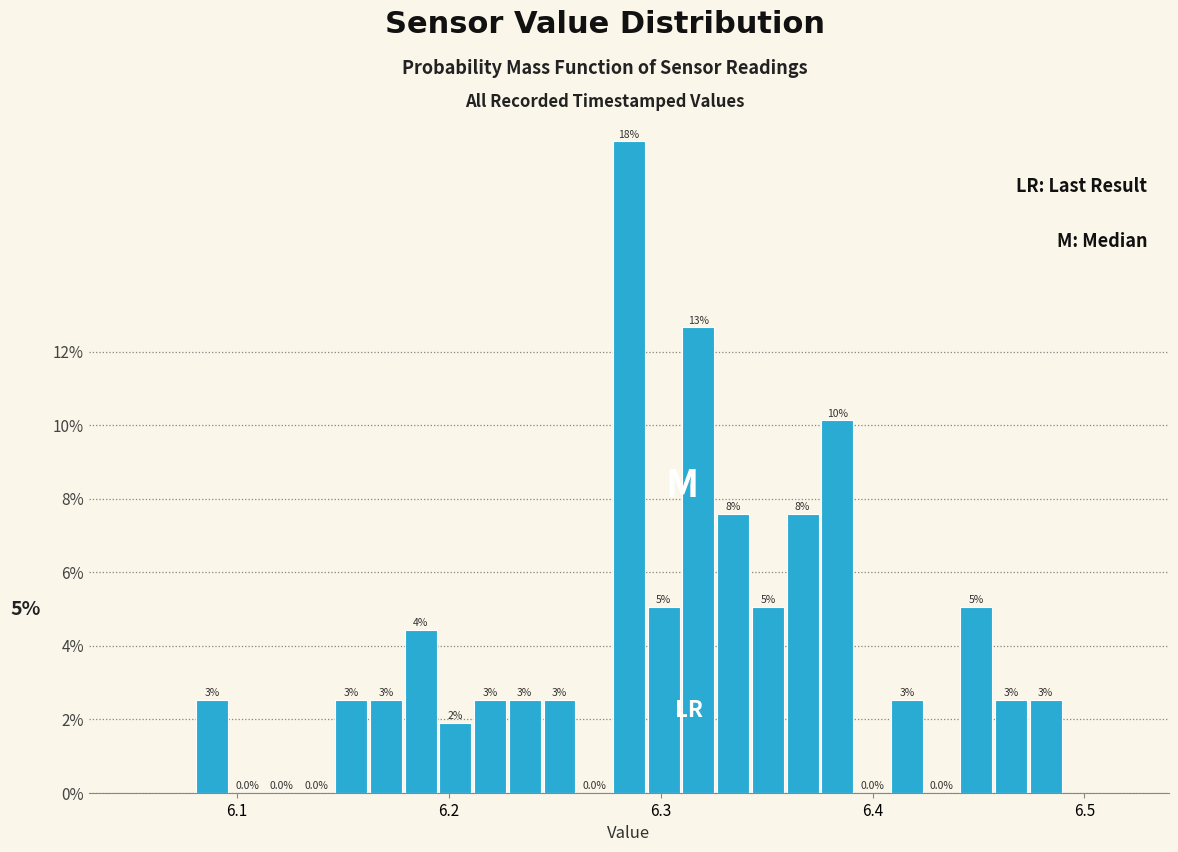

Around what value on the x-axis is the tallest bar? Give the approximate position of its centre, as read against the axis.

6.29